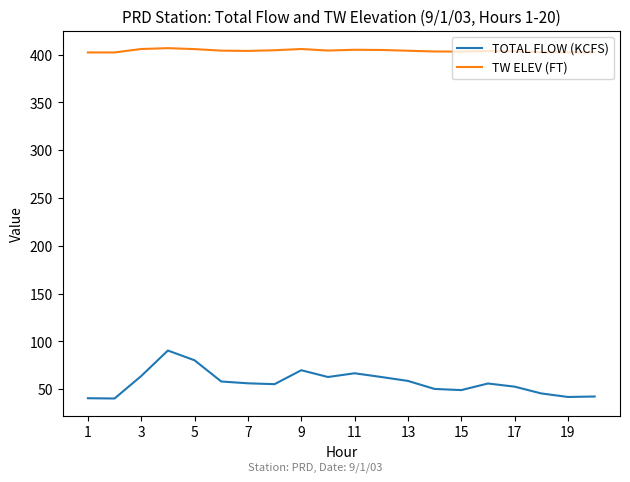

Rank the series by their average value, from highest to lowest.

TW ELEV (FT), TOTAL FLOW (KCFS)